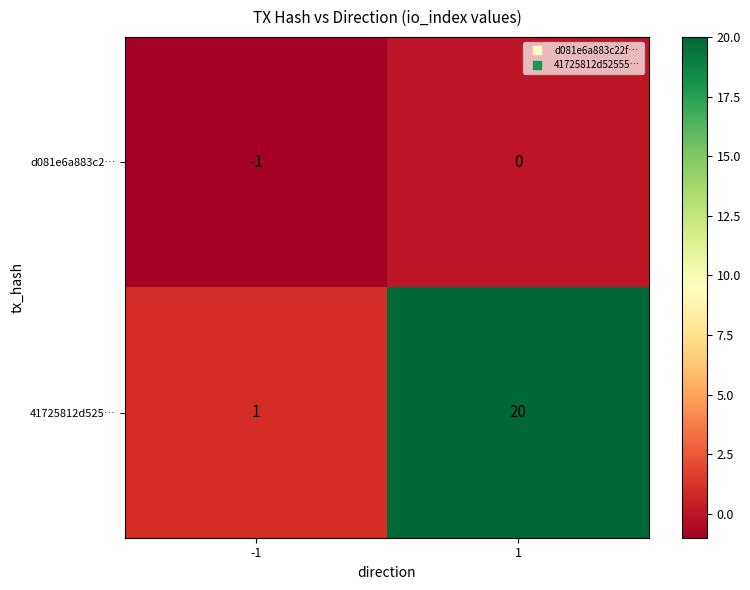

The d081e6a883c2… series shows 0 at 1. True or false?

True